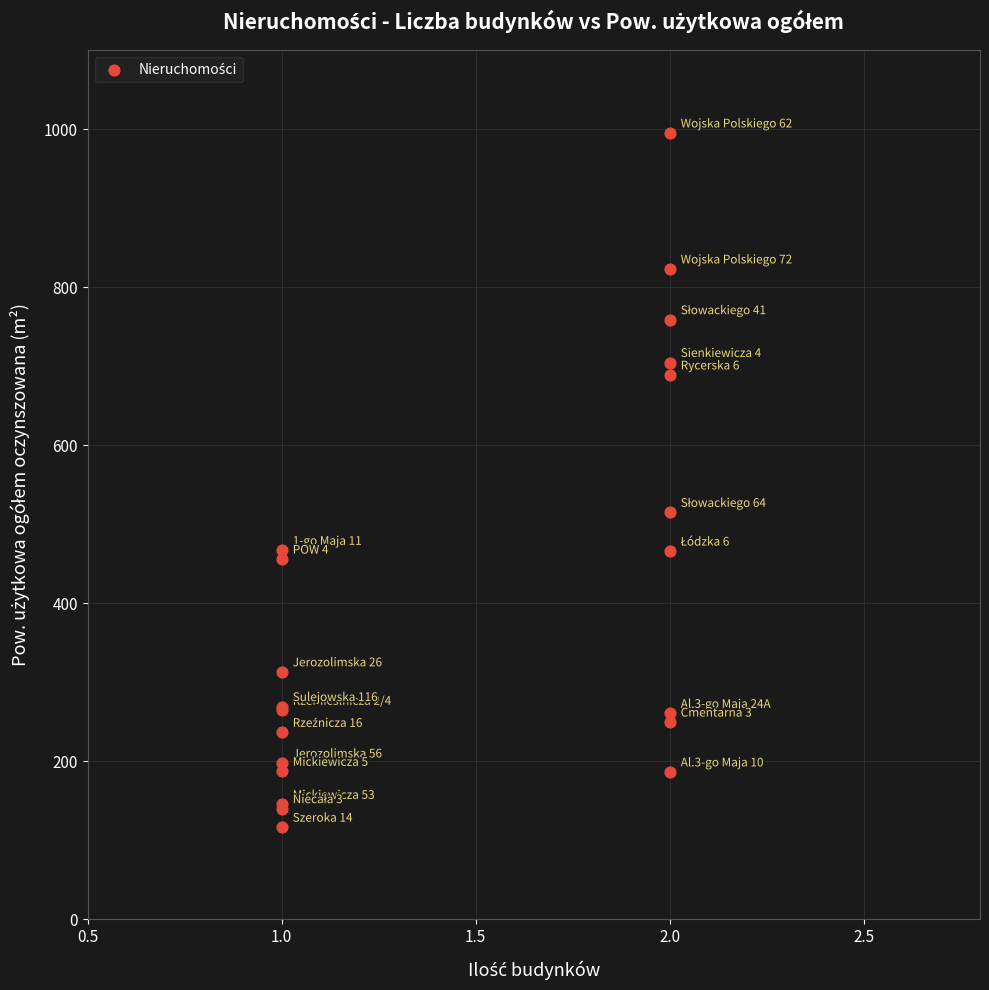

What Y value in the scatter plot is closest to 555?

515.1